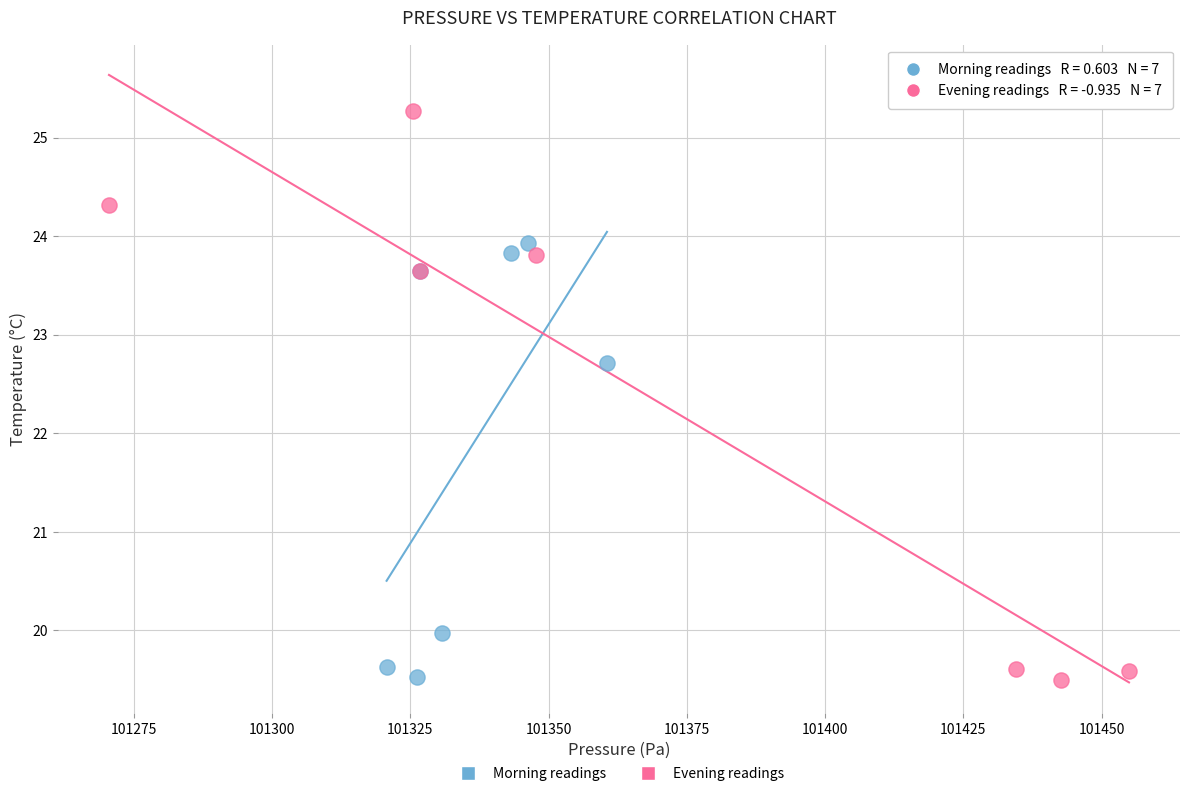

Which series has the largest Y range (max minus min)?

Evening readings